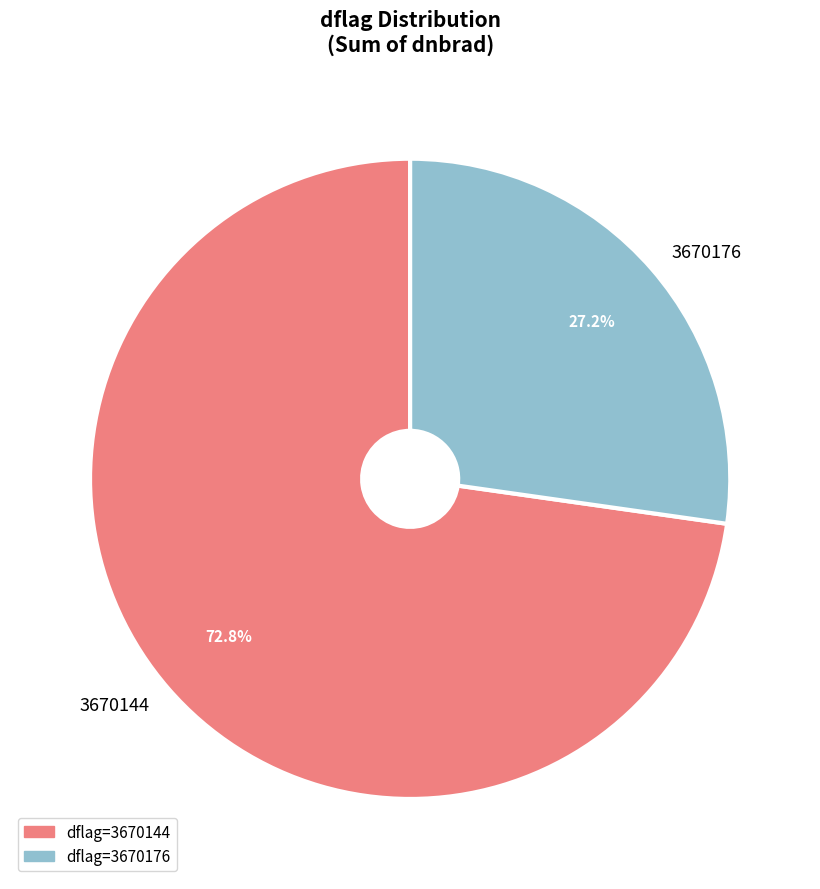

Is there any slice that represents more than half of the pie?

Yes